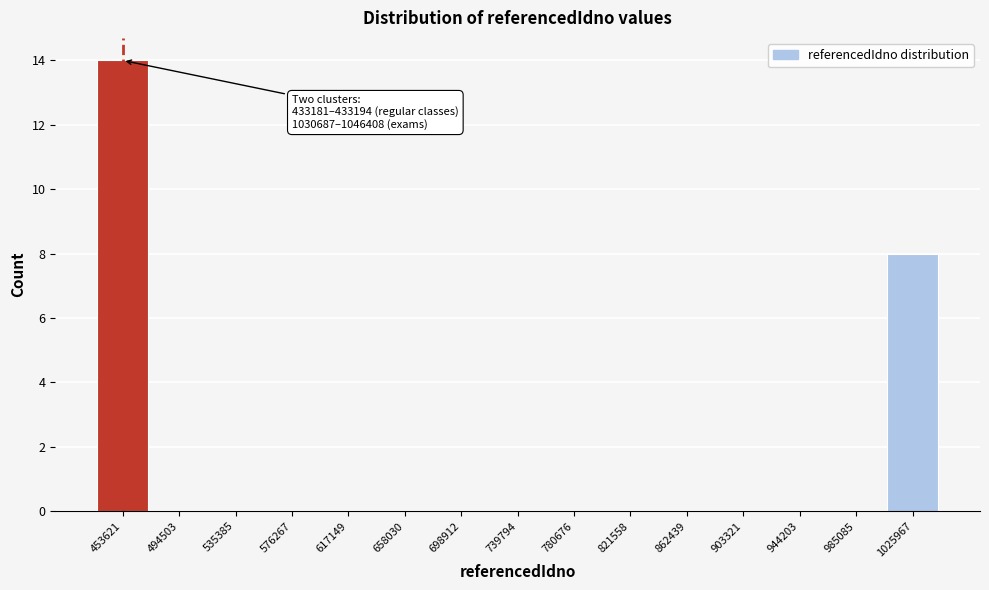

Over which range of the x-axis is the bar tallest?

435000 to 475000